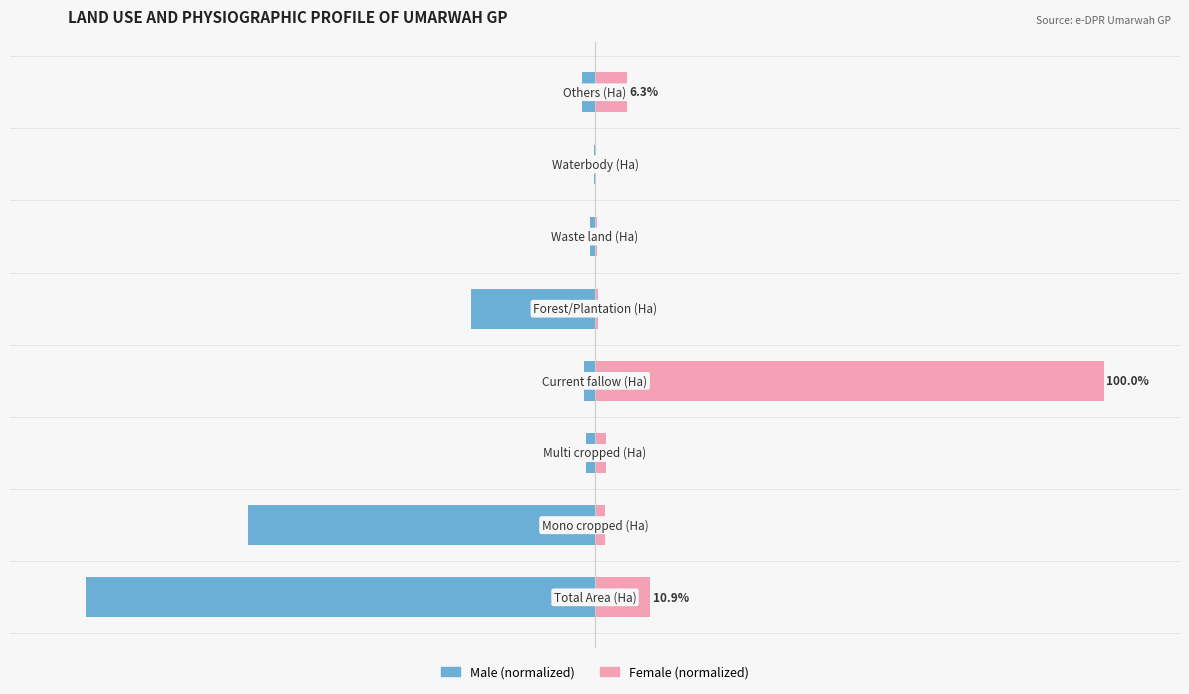

The value of Female at 7 is 6.3. True or false?

True